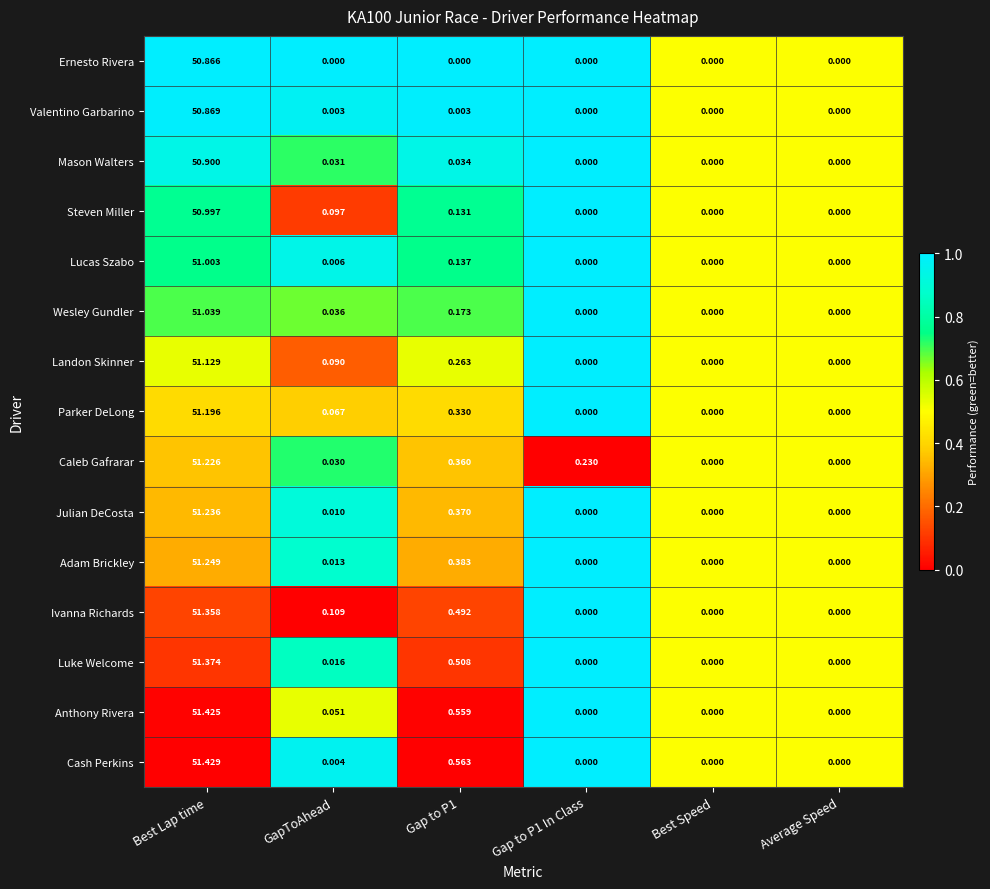

Which category has the highest value in the Anthony Rivera series?

Best Lap time